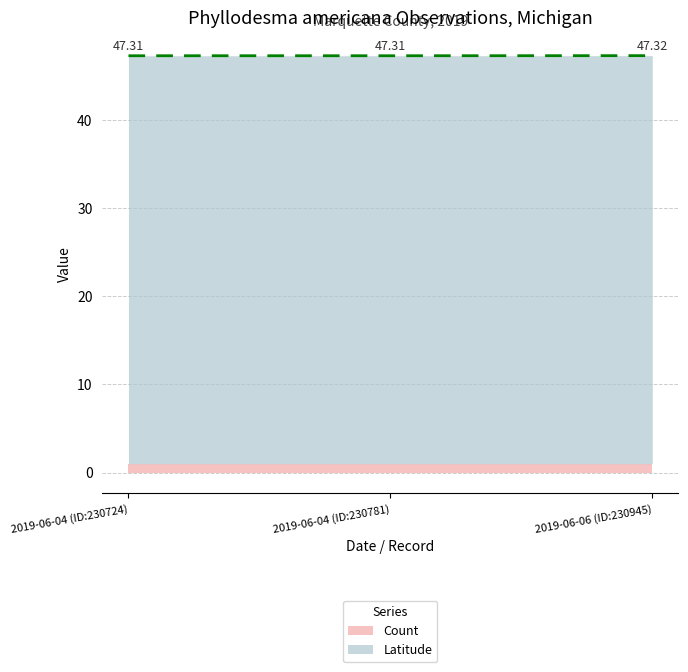

What is the label of the 2nd point from the left?

2019-06-04 (ID:230781)